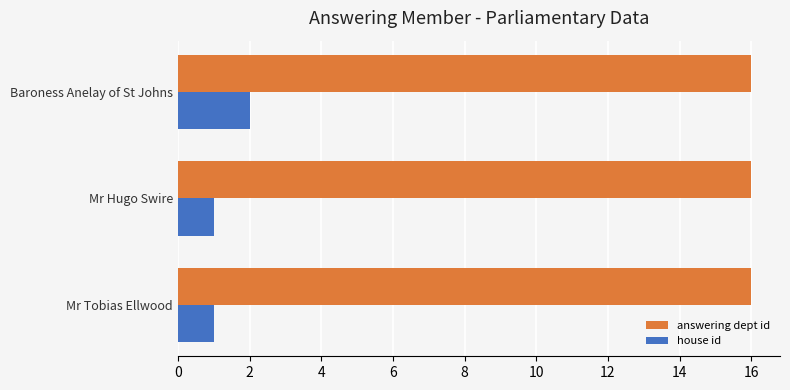

What is the maximum value for answering dept id?

16